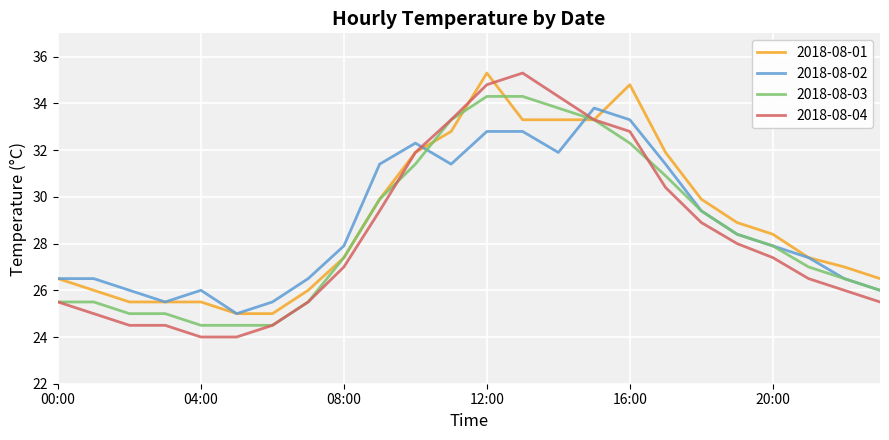

What is the minimum value for 2018-08-01?

25.0